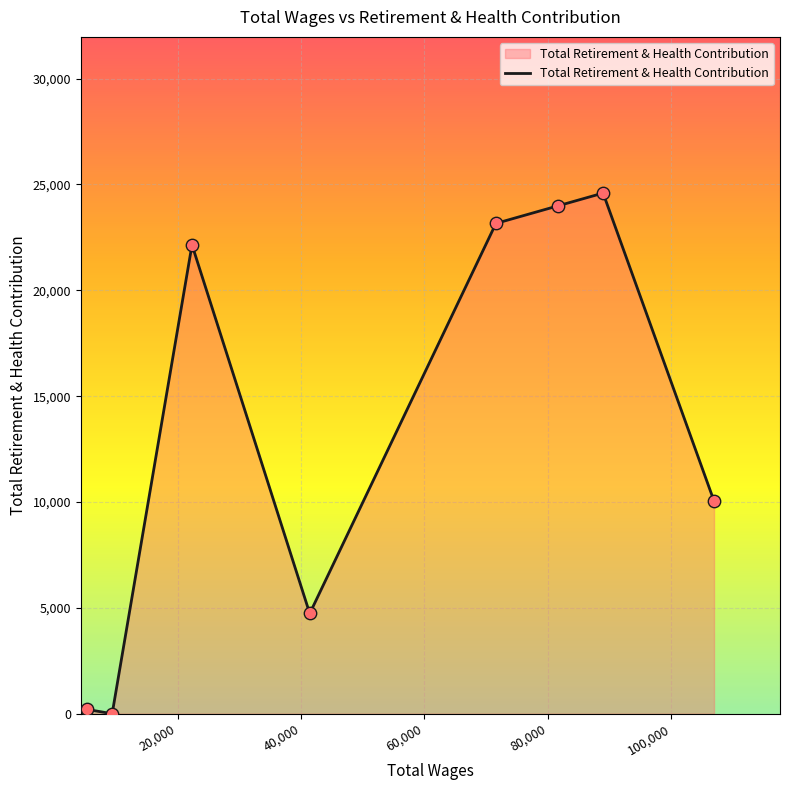

True or false: the data has more than 1 interior local peaks.

True